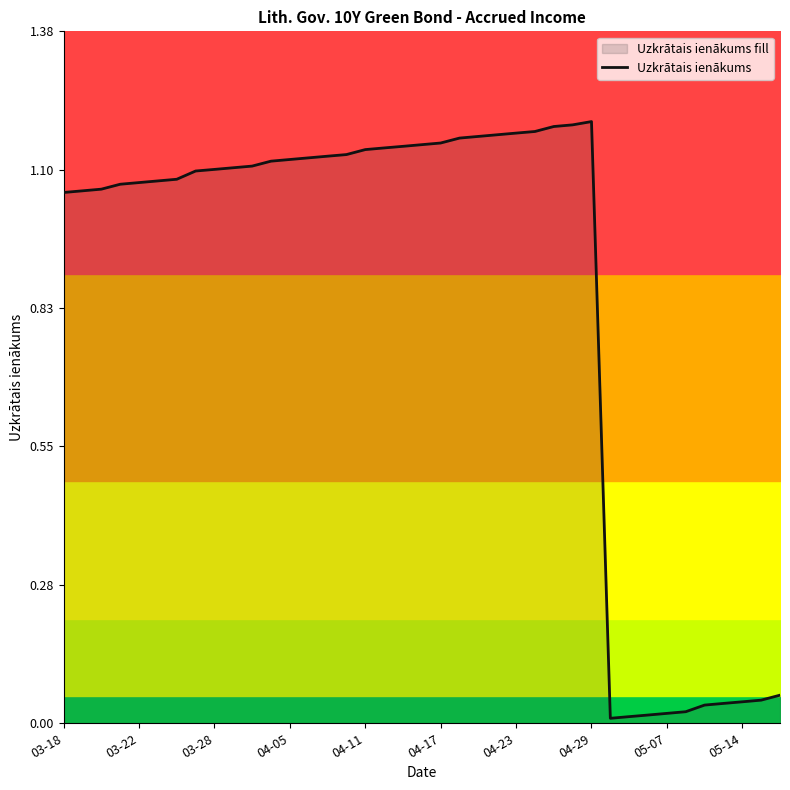

Reading left to right, transcribe all the data shown in this chart.

1.1	1.1	1.1	1.1	1.1	1.1	1.1	1.1	1.1	1.1	1.1	1.1	1.1	1.1	1.1	1.1	1.1	1.1	1.1	1.2	1.2	1.2	1.2	1.2	1.2	1.2	1.2	1.2	1.2	0.0	0.0	0.0	0.0	0.0	0.0	0.0	0.0	0.0	0.1